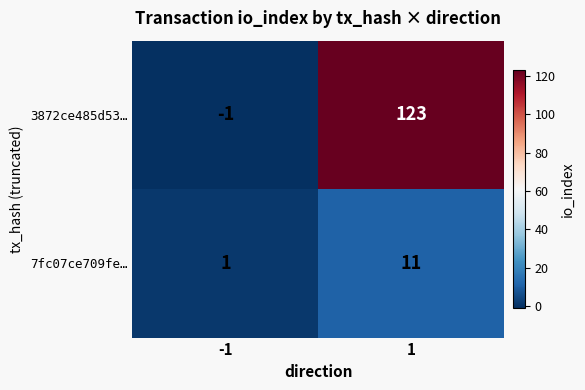

What is the sum of all 7fc07ce709fe… values?

12